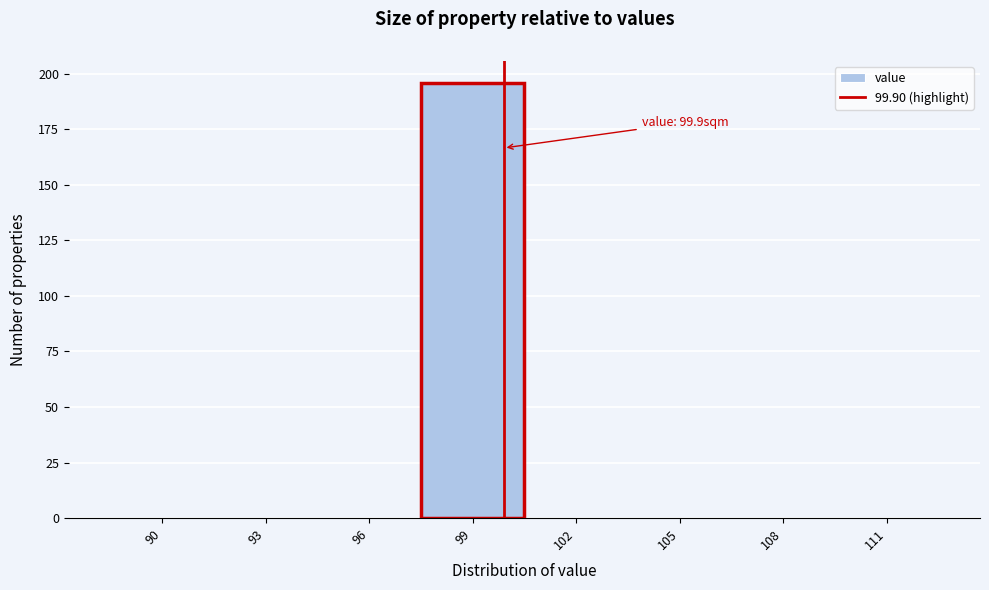

Over which range of the x-axis is the bar tallest?

97.5 to 100.5